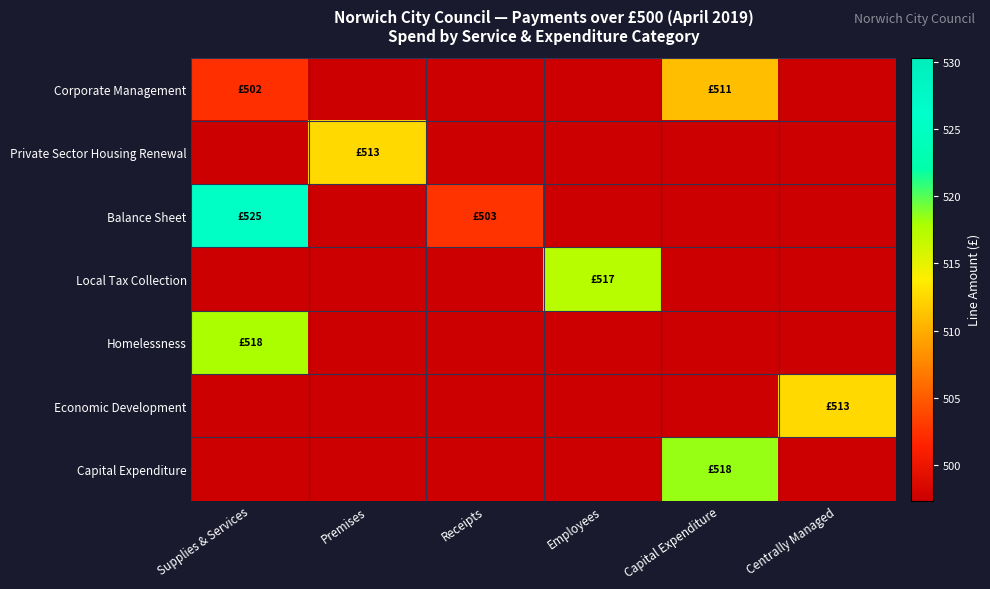

Which category has the highest value across all series?

Supplies & Services